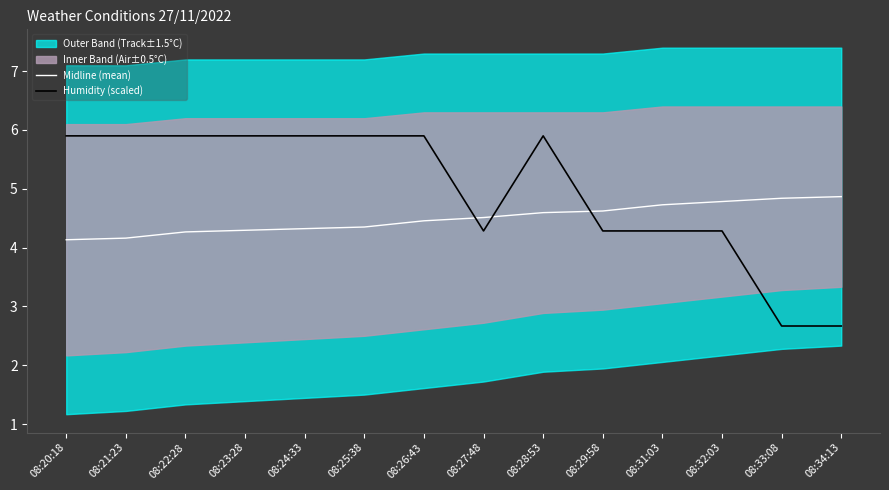

The value of Midline (mean) at 08:26:43 is 6.0. True or false?

False